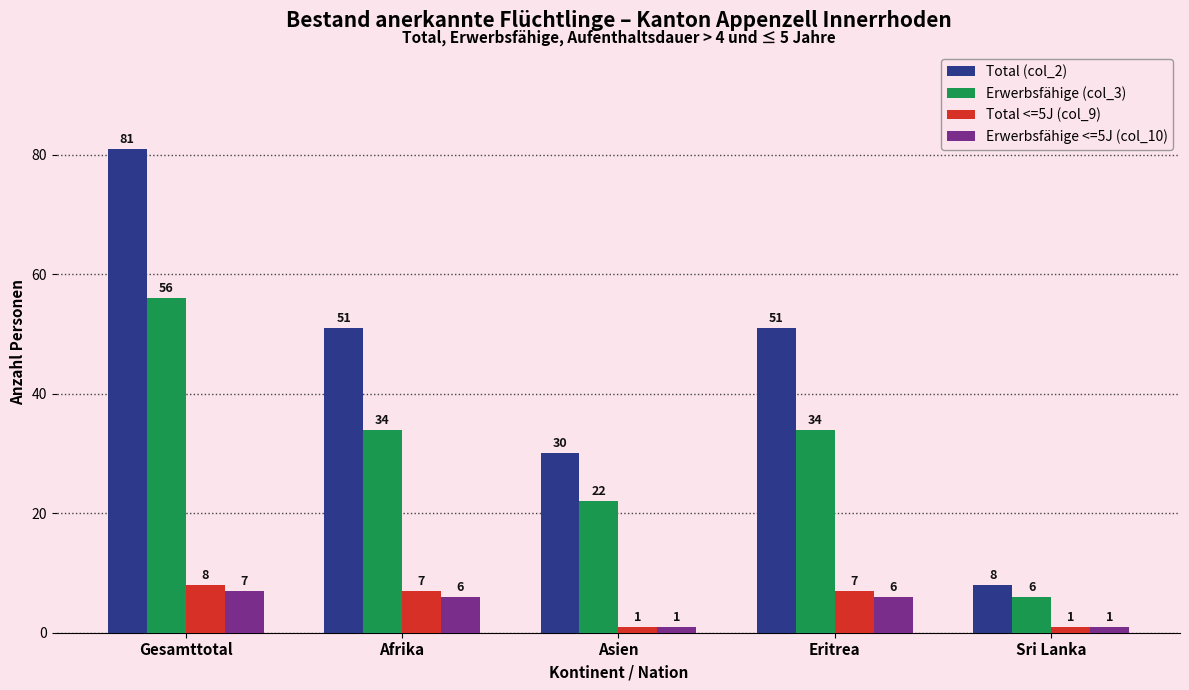

Is it true that Total <=5J (col_9) equals 1 at Asien?

True